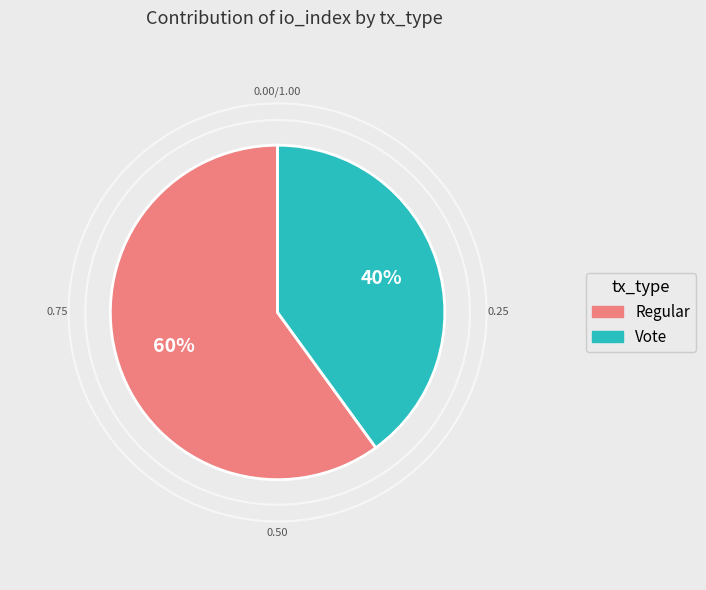

How many segments does this pie chart have?

2